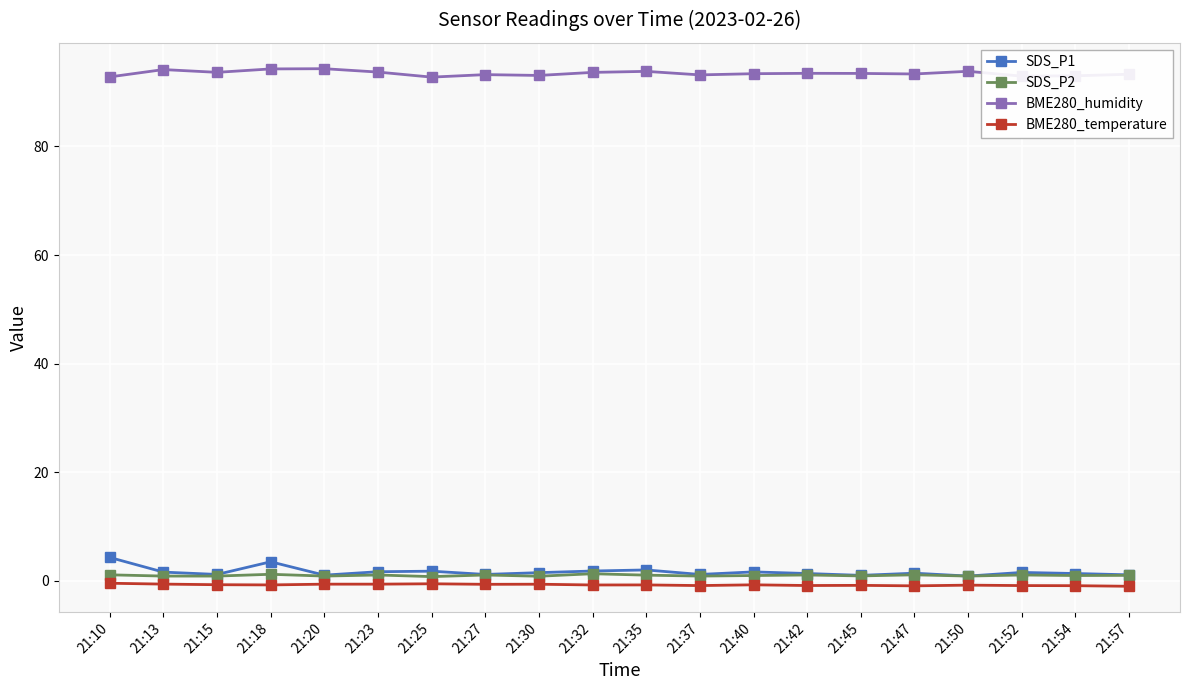

What is the approximate value of SDS_P1 at 21:40?

1.7